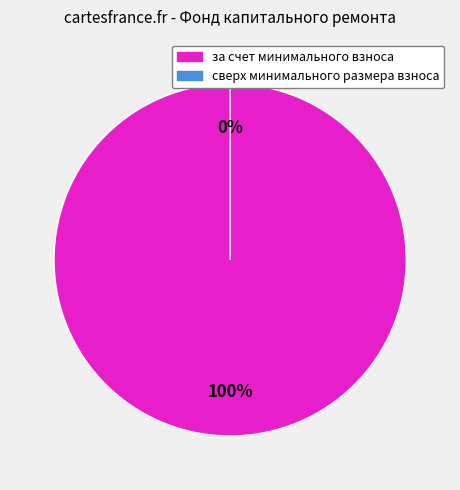

Combined, do сверх минимального размера взноса and за счет минимального взноса account for over 50%?

Yes